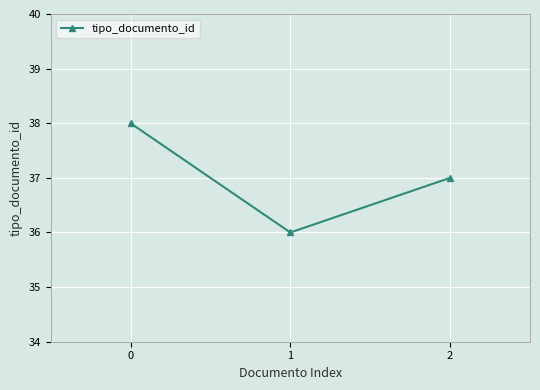

What is the value of the 1st point from the left?

38